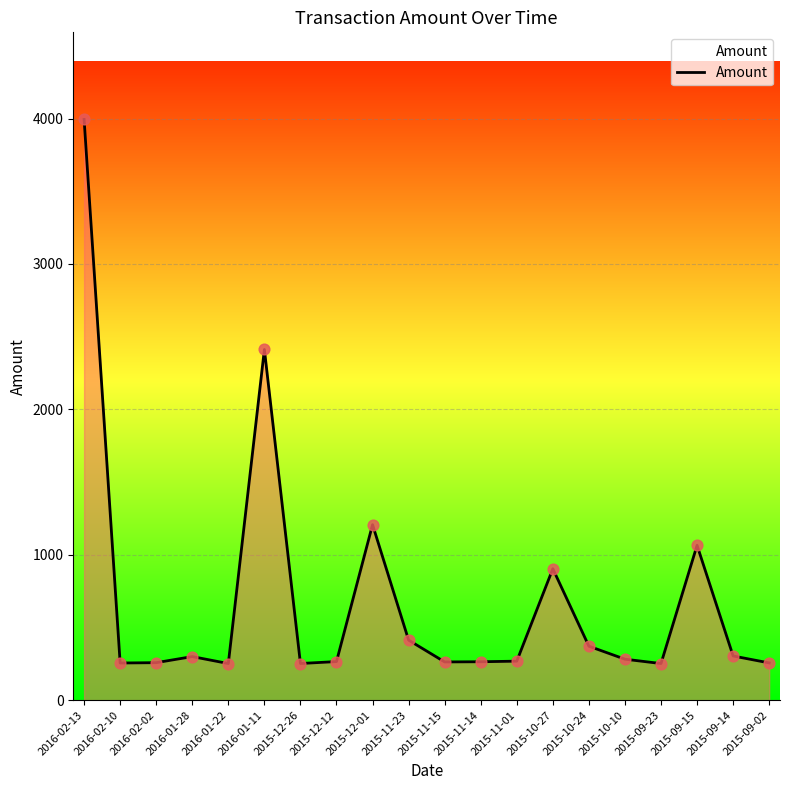

What is the change in value from 2016-01-28 to 2015-09-14?

+4.1